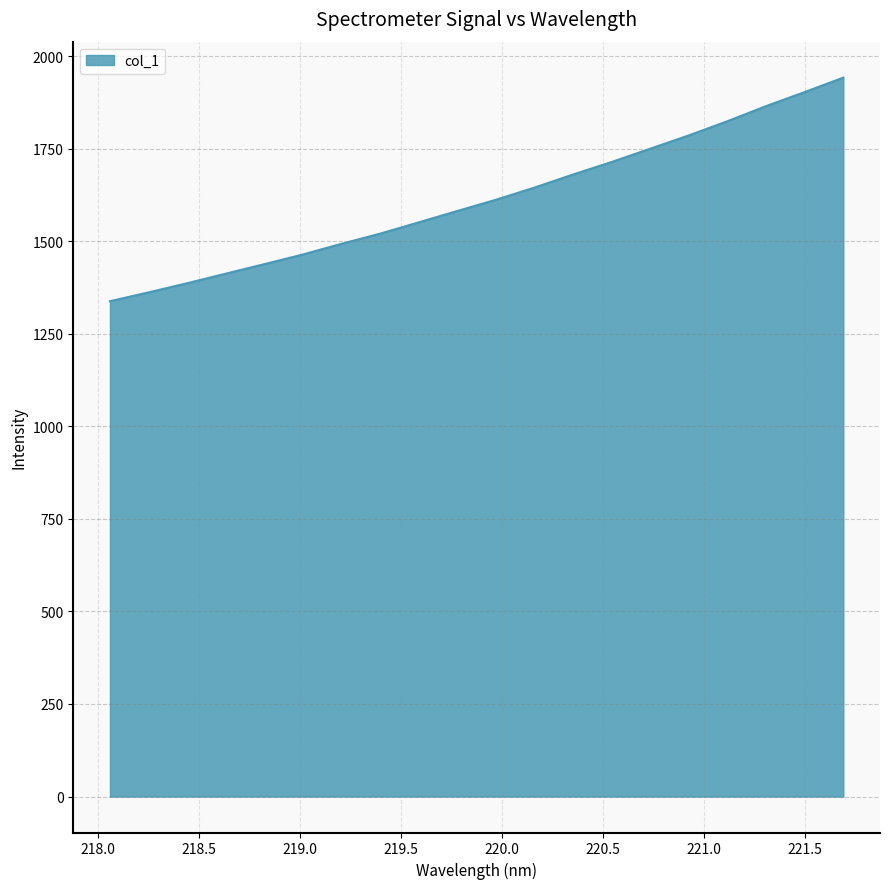

What is the greatest value displayed?

1941.7